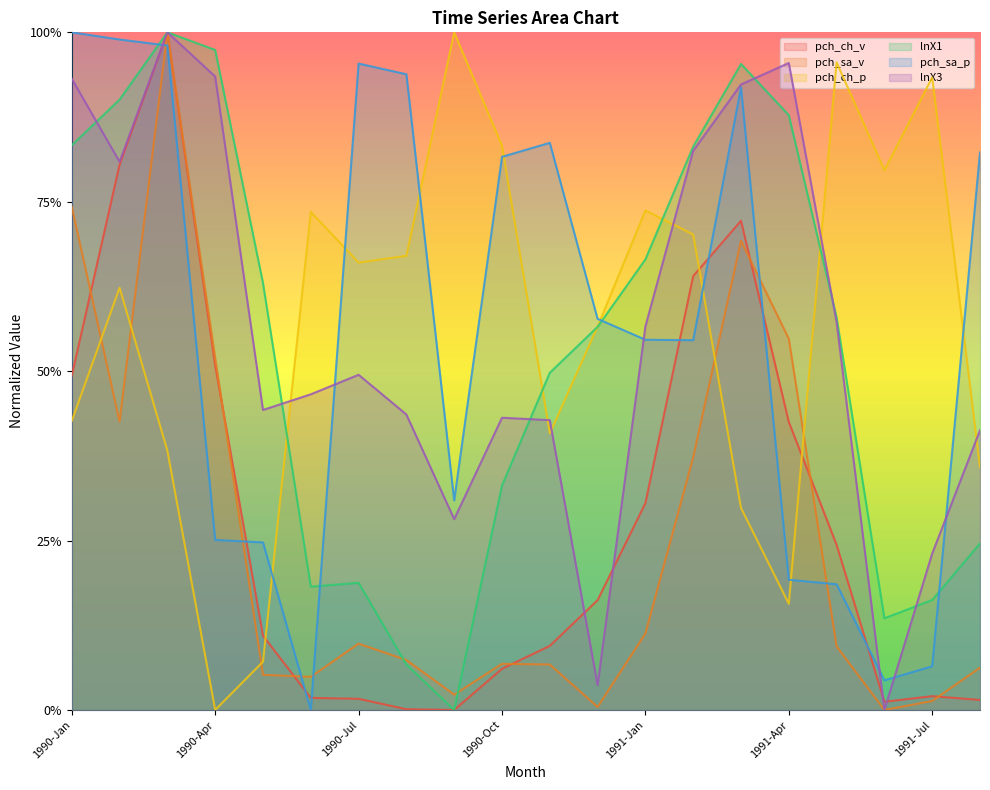

How many values in the pch_sa_v series exceed 0?

19